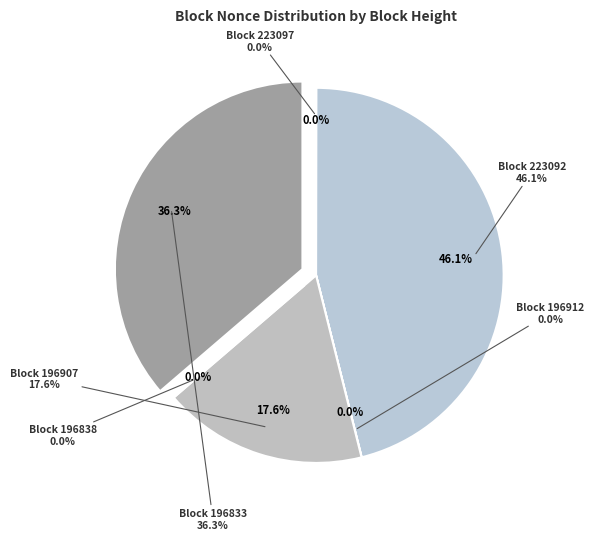

Rank the categories by value from lowest to highest.

196838, 196912, 223097, 196907, 196833, 223092